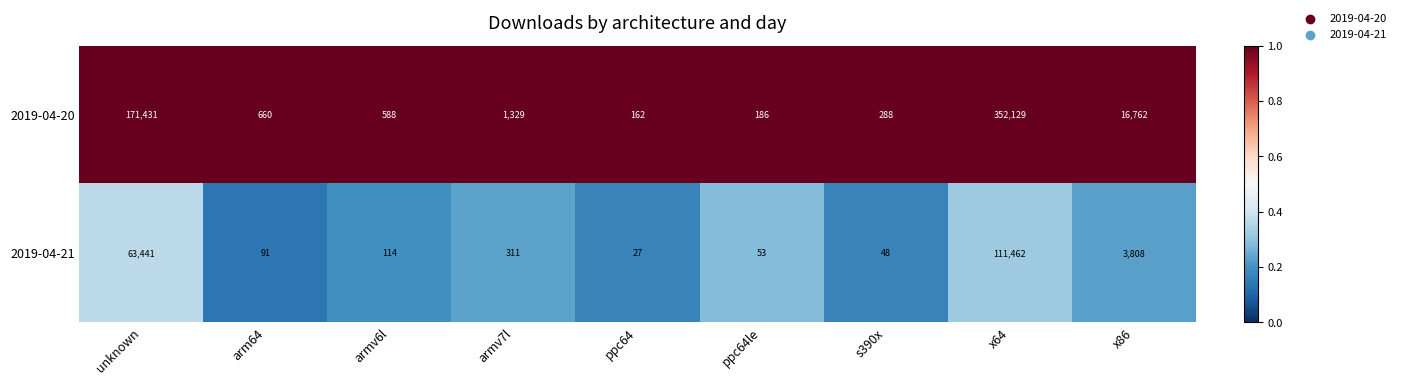

Rank the series at armv7l from lowest to highest value.

2019-04-21, 2019-04-20